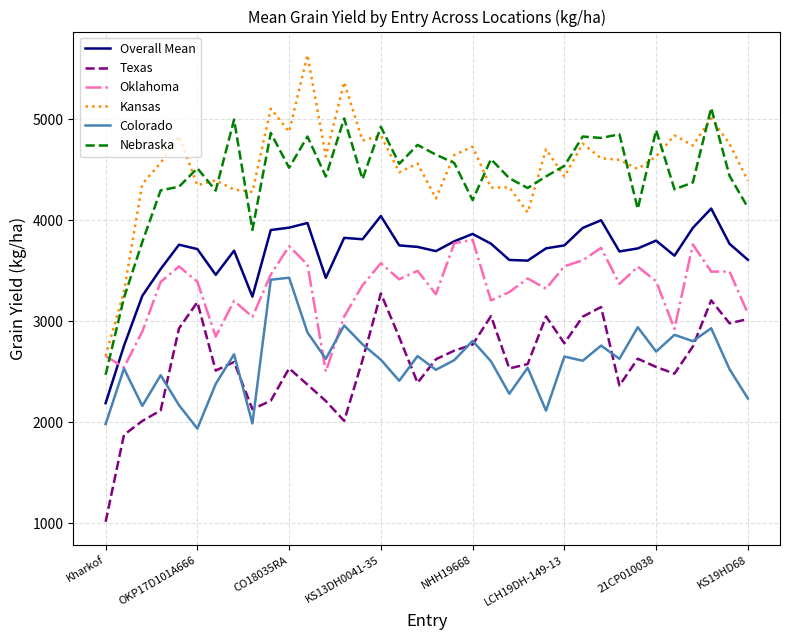

List the series in order of their peak value, lowest first.

Texas, Colorado, Oklahoma, Overall Mean, Nebraska, Kansas